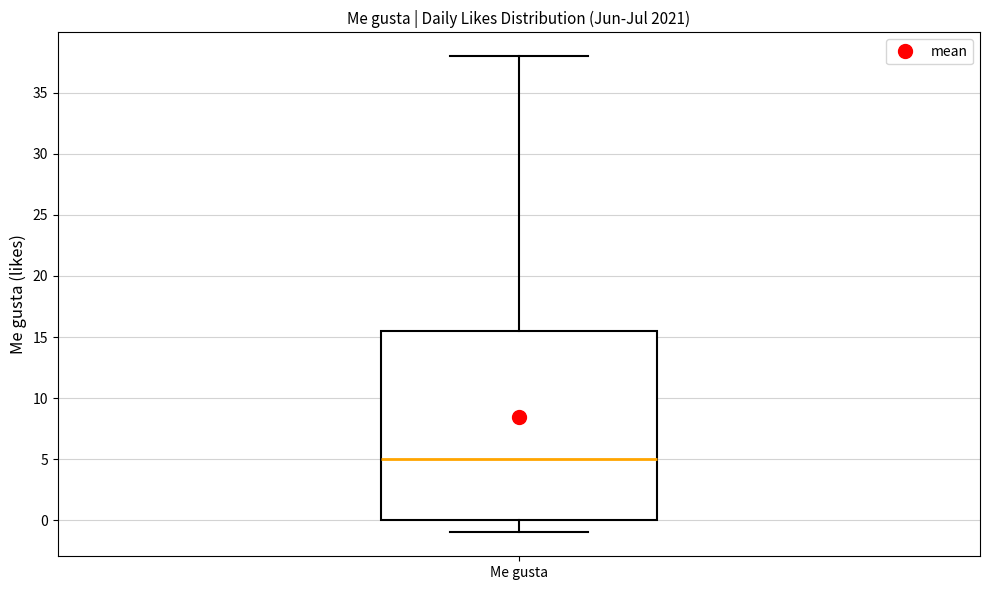

Transcribe this box plot: give where the median line is, the range the box spans, and where the two whiskers end, as read against the y-axis. The values are not printed on the chart, so give them approximately, as read against the axis.

median 5.0, box 0.0 to 15.5, whiskers -1.0 to 38.0